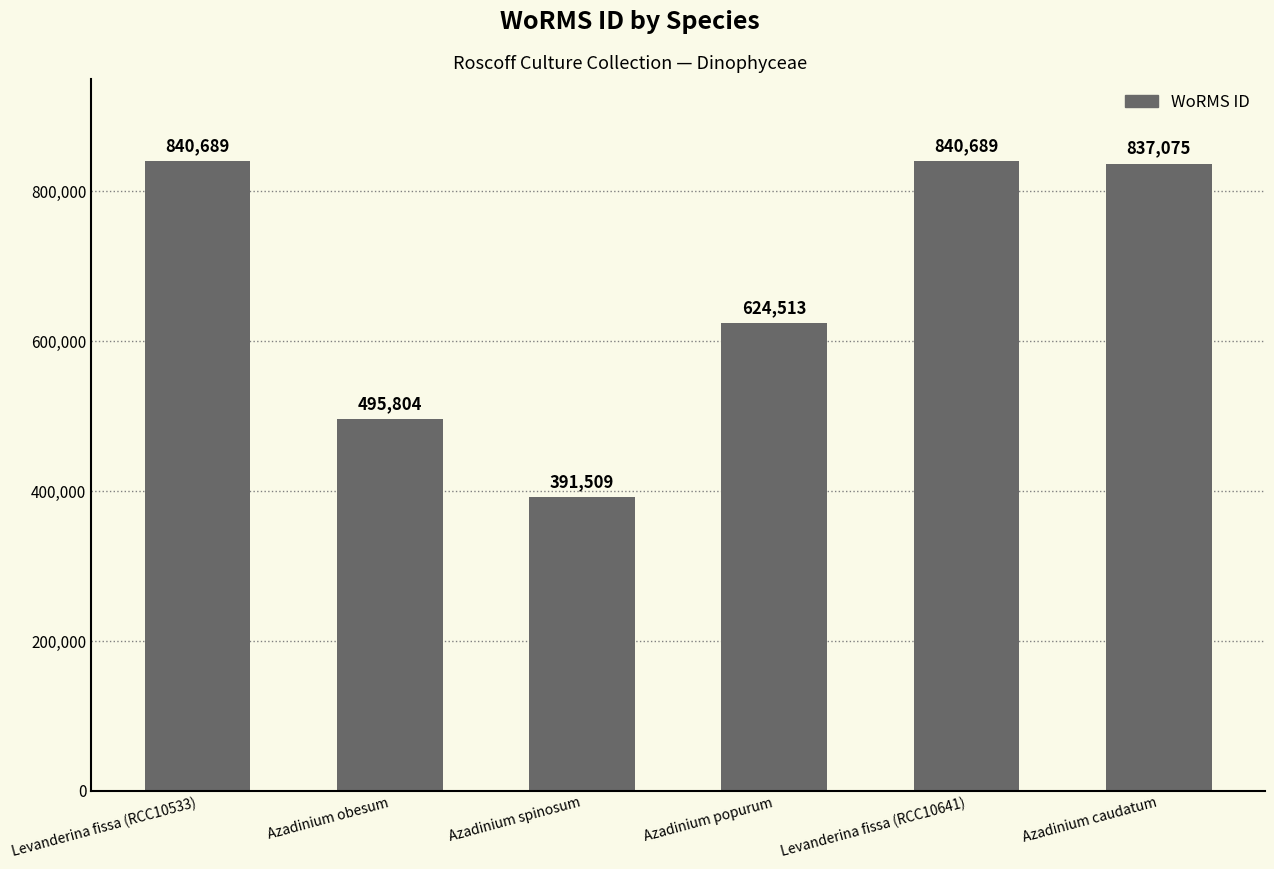

Approximately how many times larger is the value at Levanderina fissa (RCC10533) compared to Azadinium popurum?

1.3